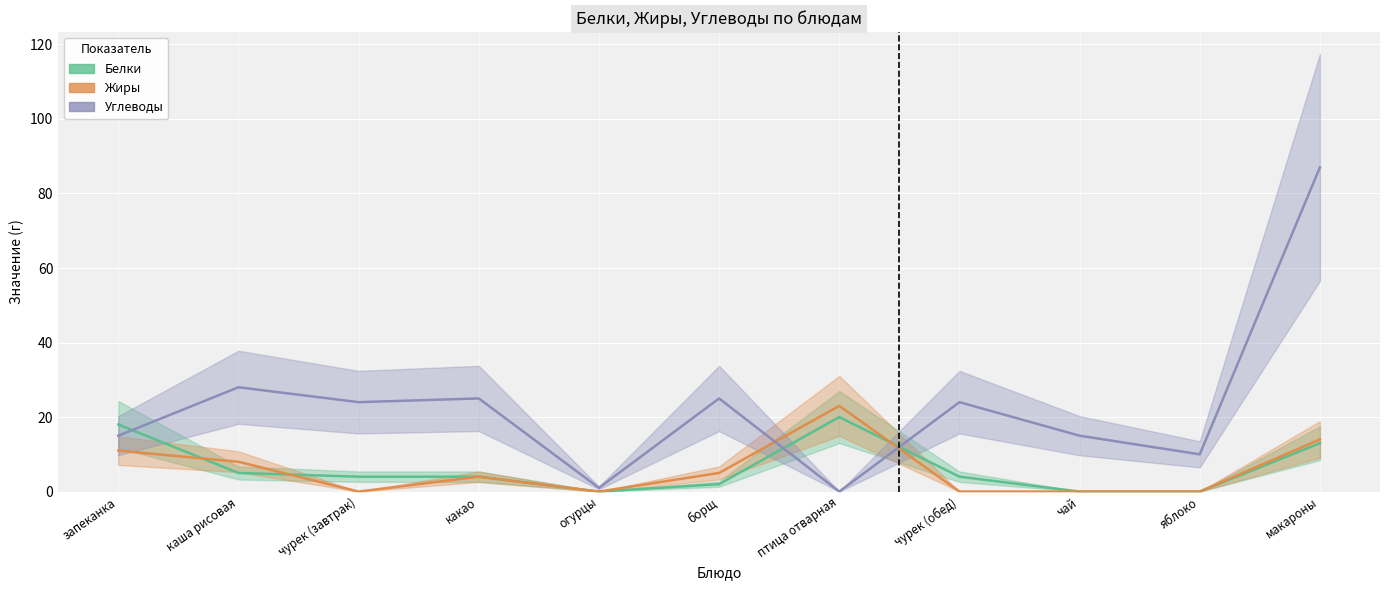

Which series has the widest spread of values?

Углеводы